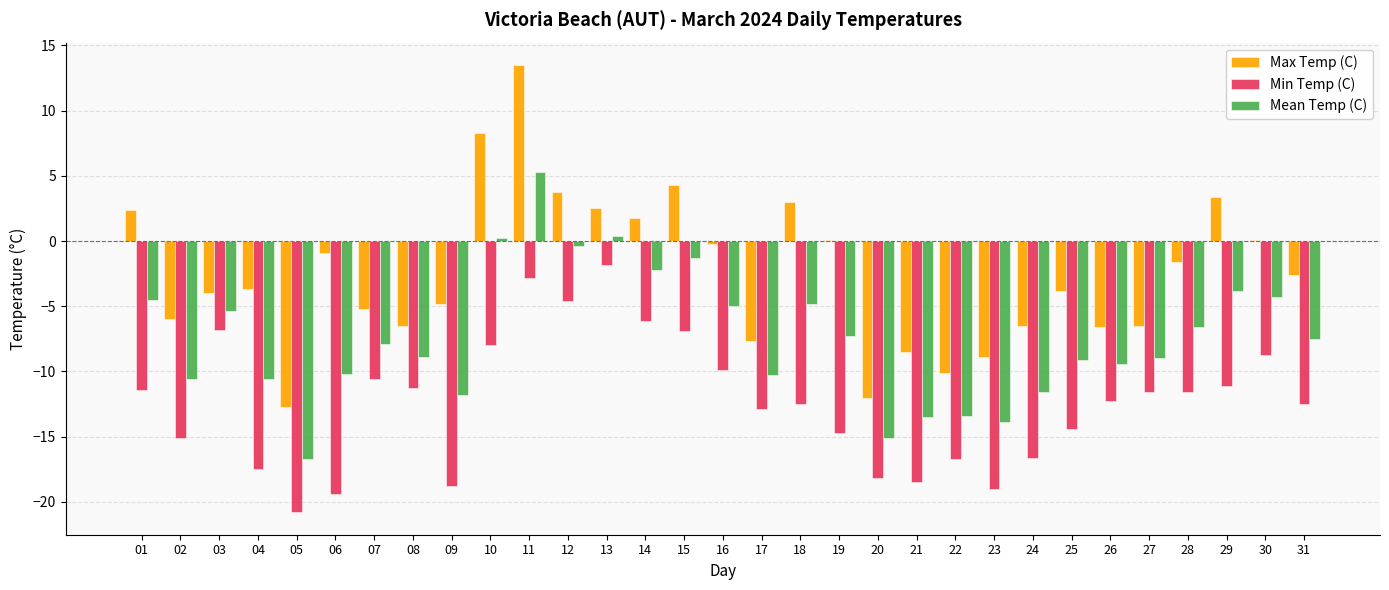

What is the sum of all Max Temp (C) values?

-75.6